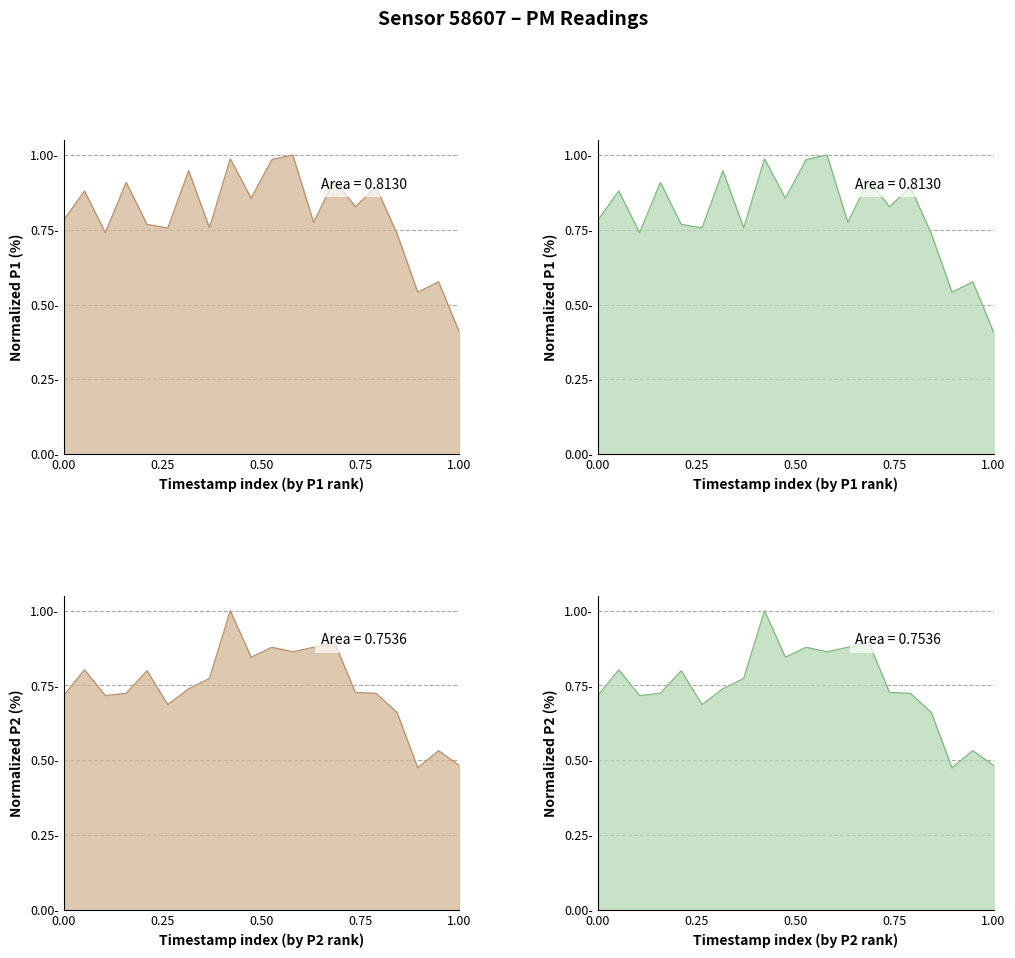

Which series has the largest range (max minus min)?

P1